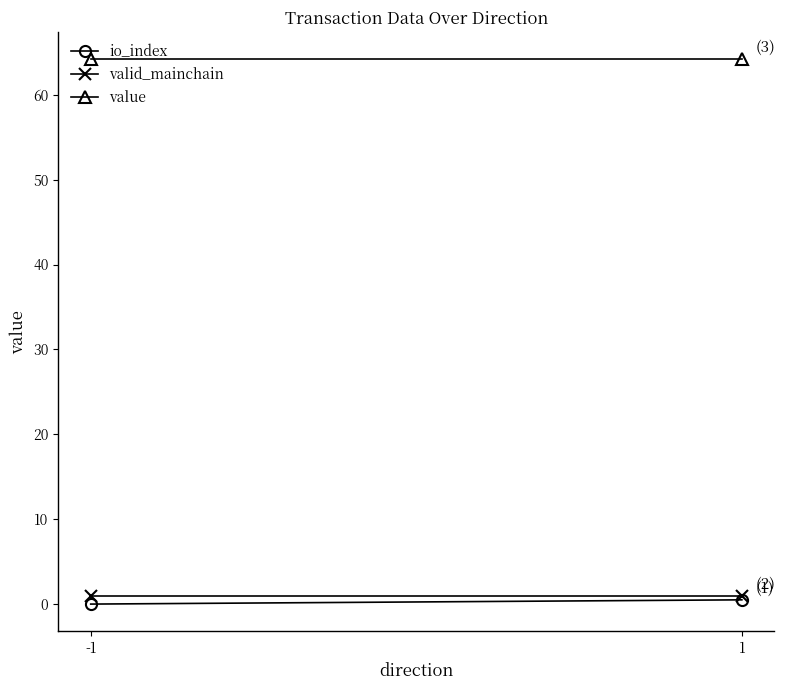

Which series has the largest total across all categories?

value